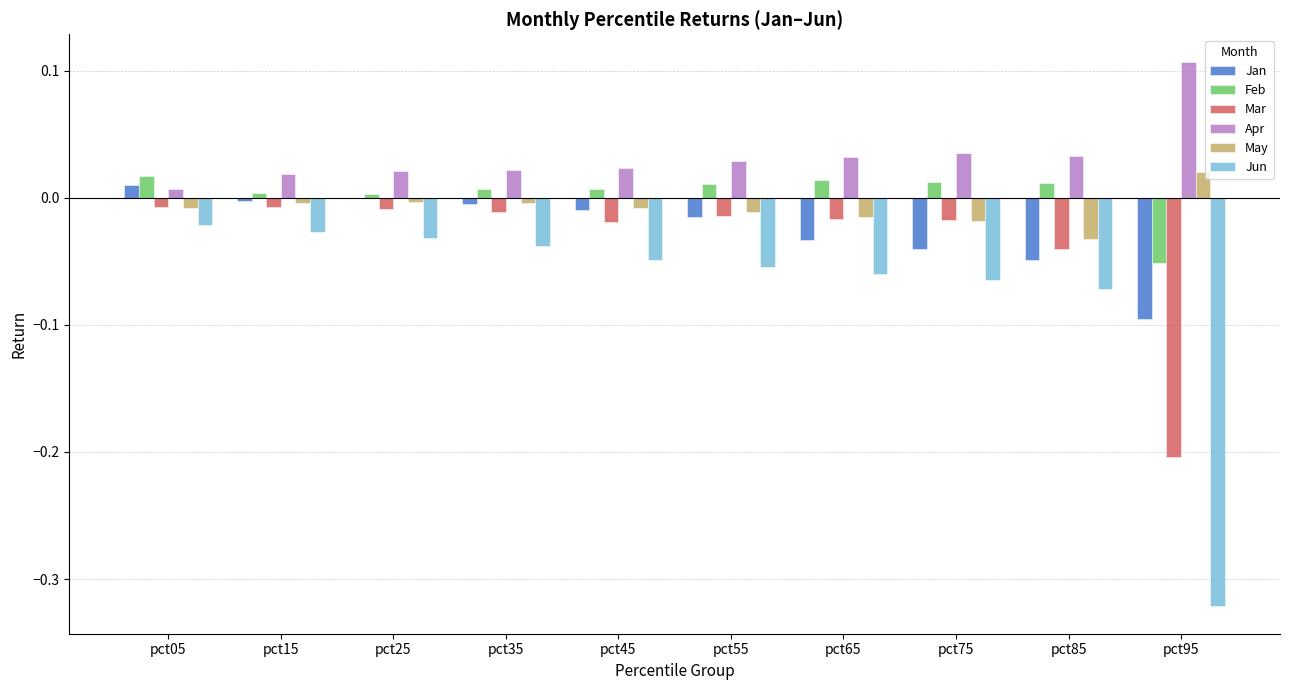

What are all the series names shown in the legend?

Jan, Feb, Mar, Apr, May, Jun